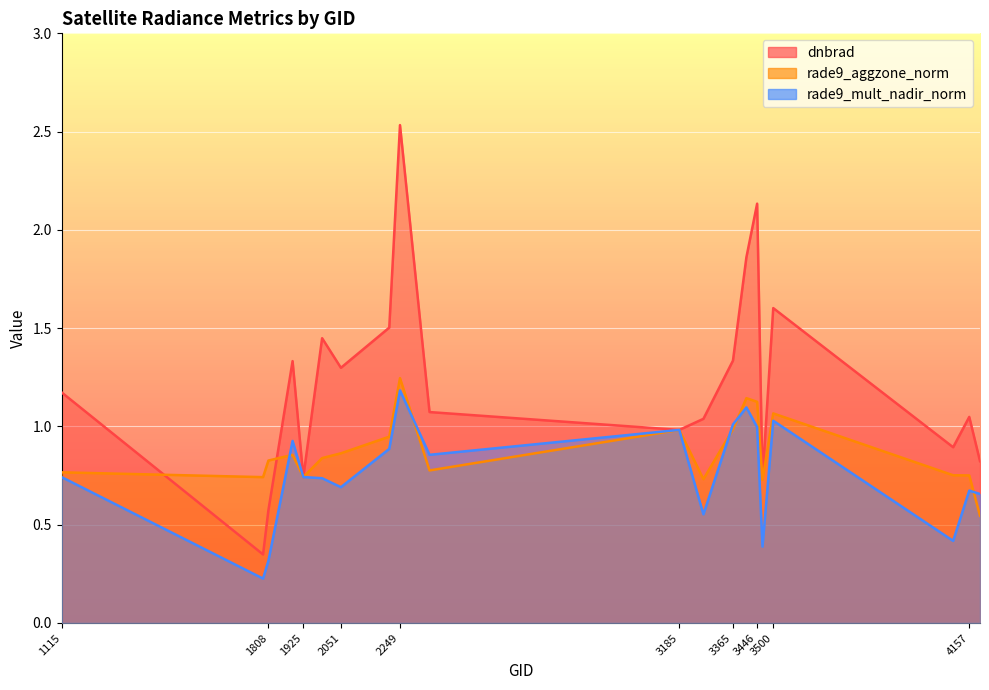

List the series in order of their overall mean, highest first.

dnbrad, rade9_aggzone_norm, rade9_mult_nadir_norm